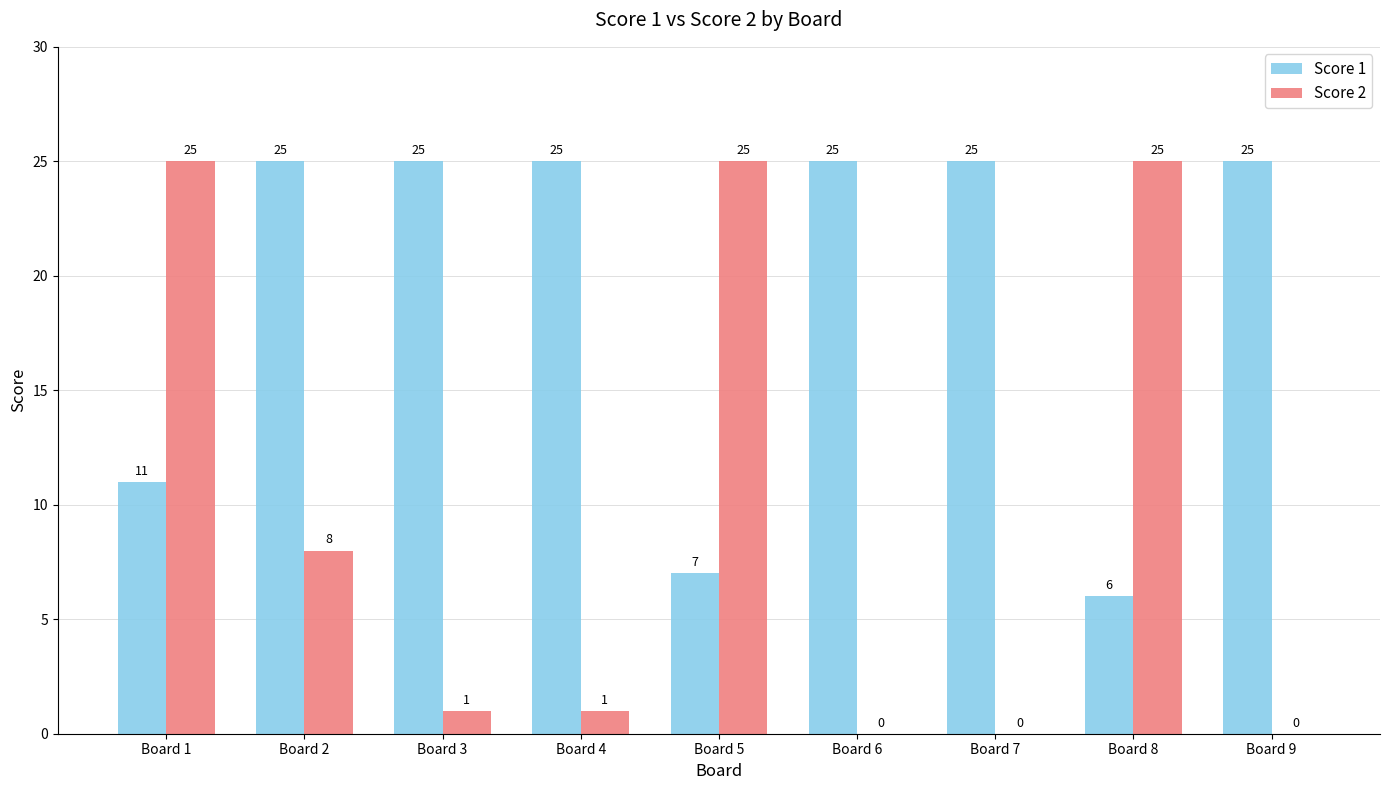

What is the approximate value of Score 1 at Board 8?

6